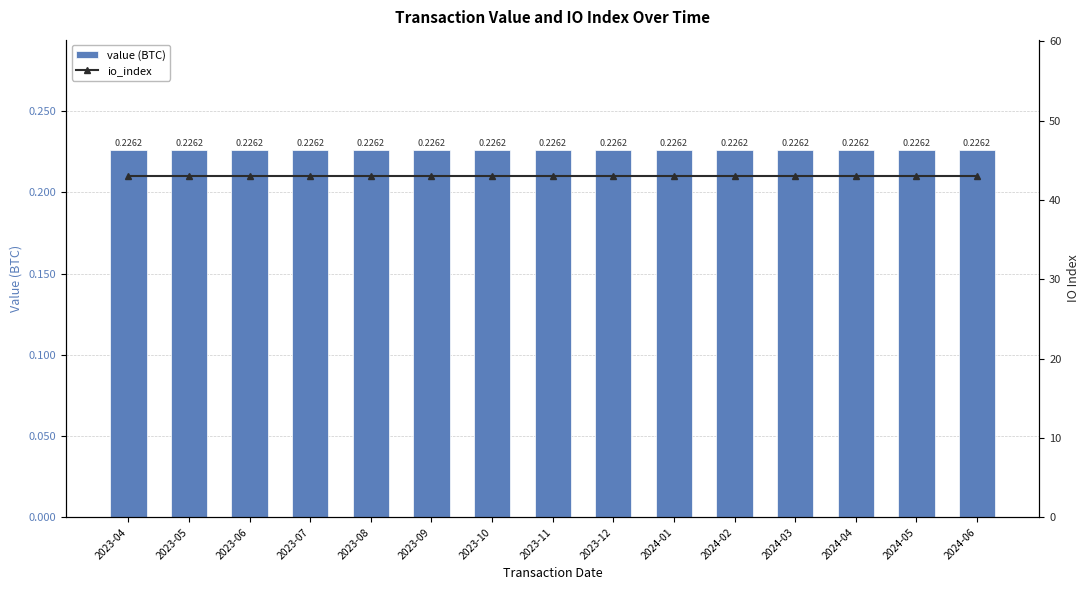

Reading left to right, list all the values displayed in this chart.

value (BTC): 0.2	0.2	0.2	0.2	0.2	0.2	0.2	0.2	0.2	0.2	0.2	0.2	0.2	0.2	0.2
io_index: 43.0	43.0	43.0	43.0	43.0	43.0	43.0	43.0	43.0	43.0	43.0	43.0	43.0	43.0	43.0